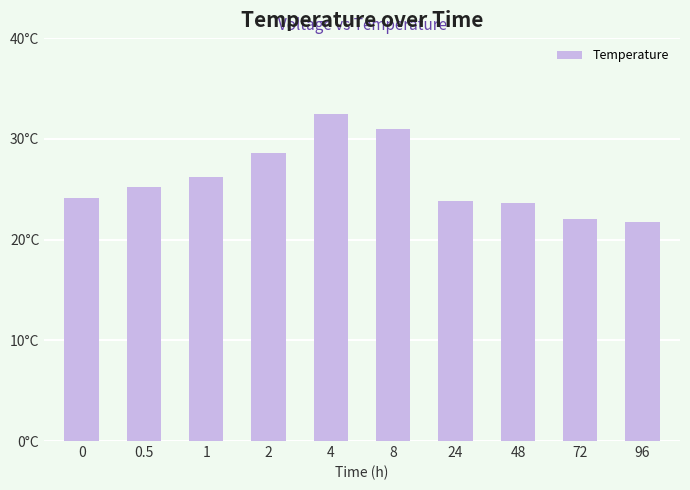

What is the value of the 10th bar from the left?

21.7